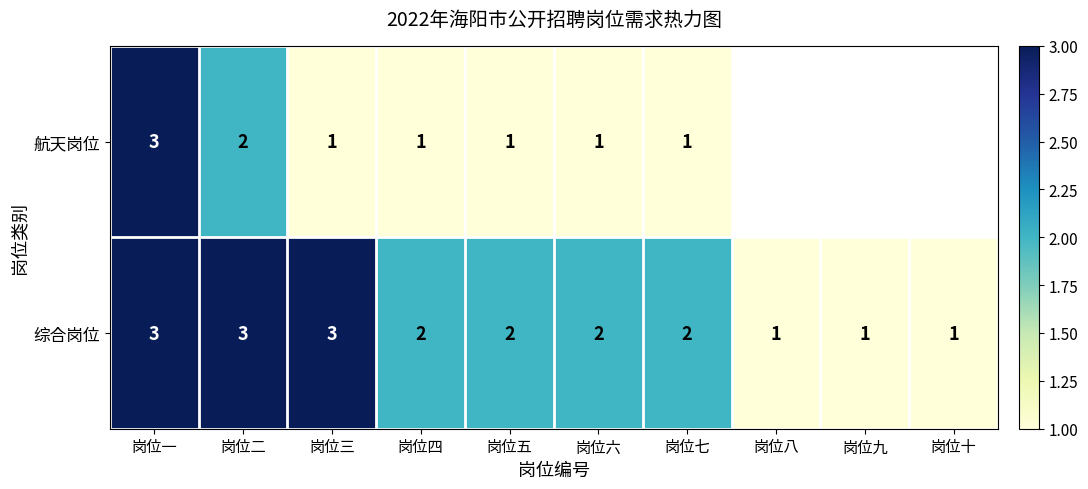

True or false: 航天岗位 has a value of 2.7 at 岗位二.

False